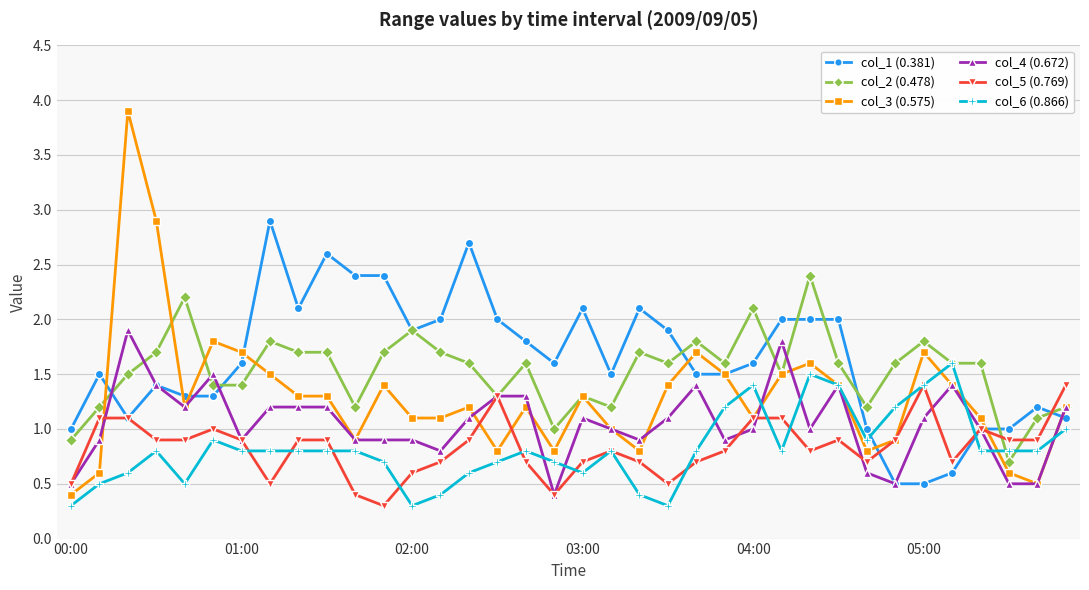

Which series ends up on top after the final intersection of col_1 (0.381) and col_6 (0.866)?

col_1 (0.381)